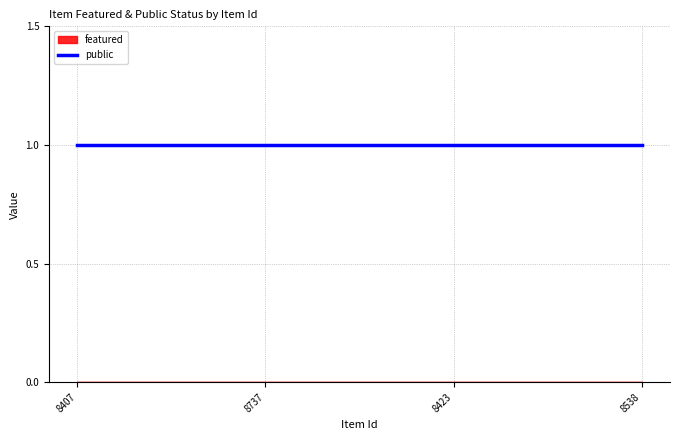

At how many categories does at least one series exceed 0?

4